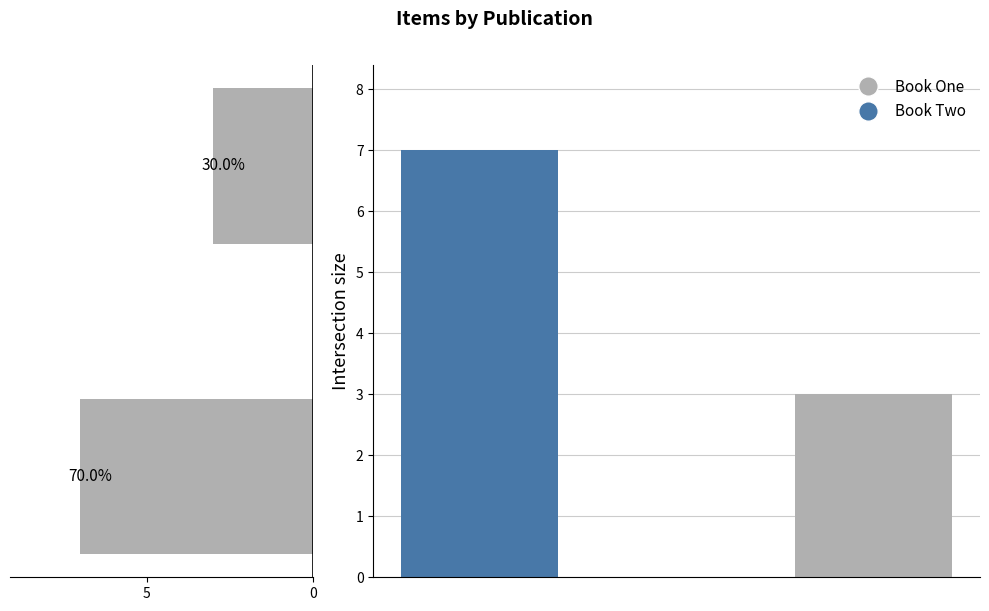

What is the value of the Intersection size bar at the 1st from the left?

7